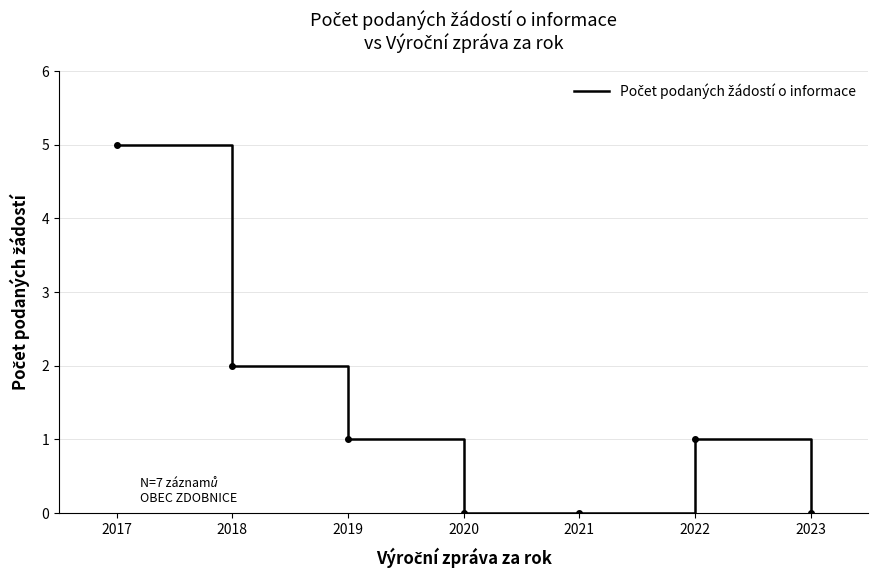

How many distinct data groups are displayed?

1